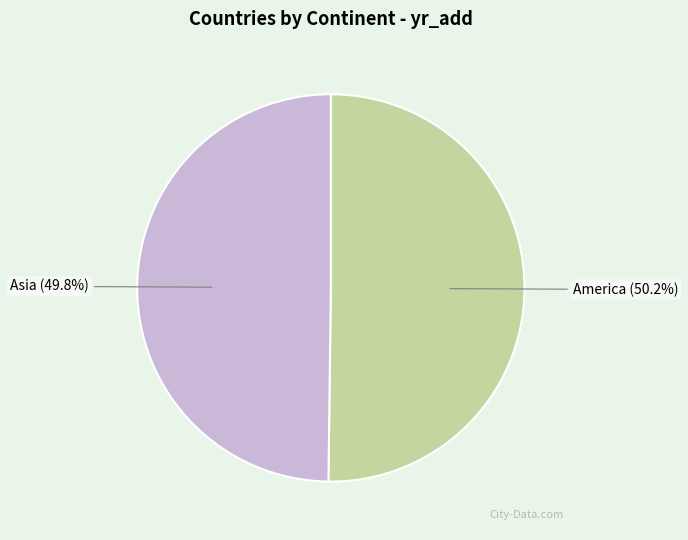

To the nearest percent, what is the average slice percentage?

50%